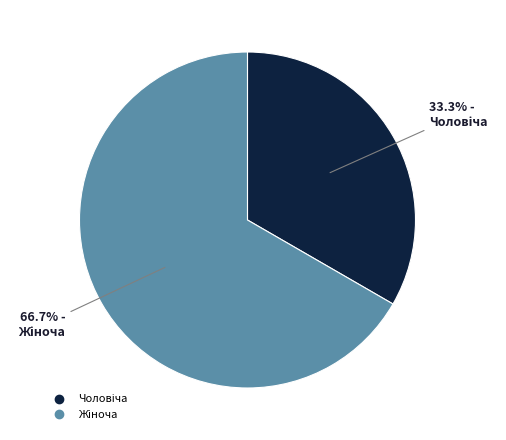

Is there any slice that represents more than half of the pie?

Yes